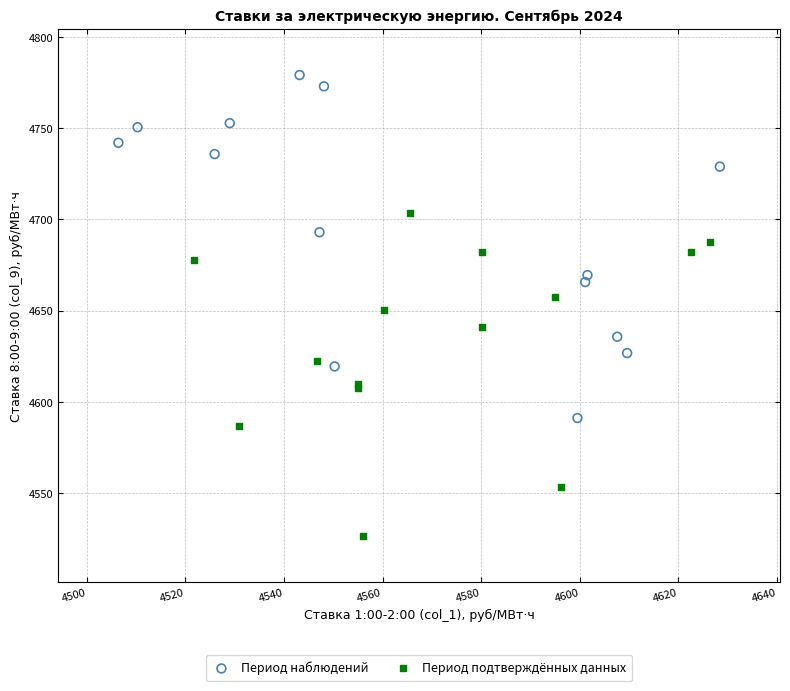

Which series contains the lowest Y value?

Период подтверждённых данных